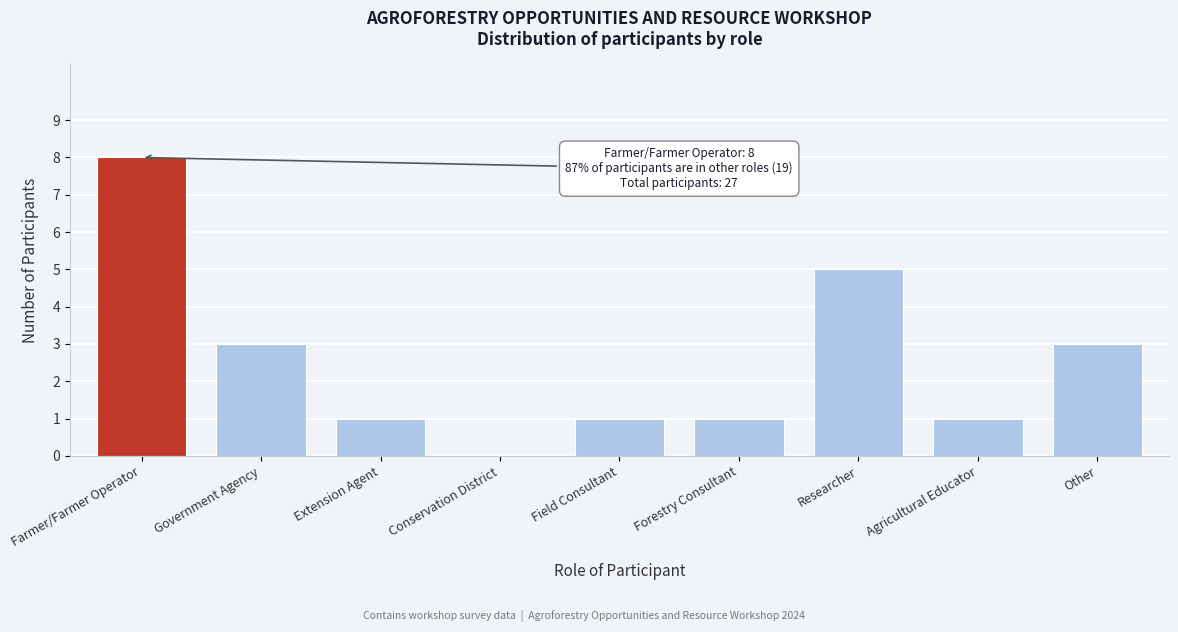

Reading left to right, what are all the values shown in this chart?

Farmer/Farmer Operator=8	Government Agency=3	Extension Agent=1	Conservation District=0	Field Consultant=1	Forestry Consultant=1	Researcher=5	Agricultural Educator=1	Other=3